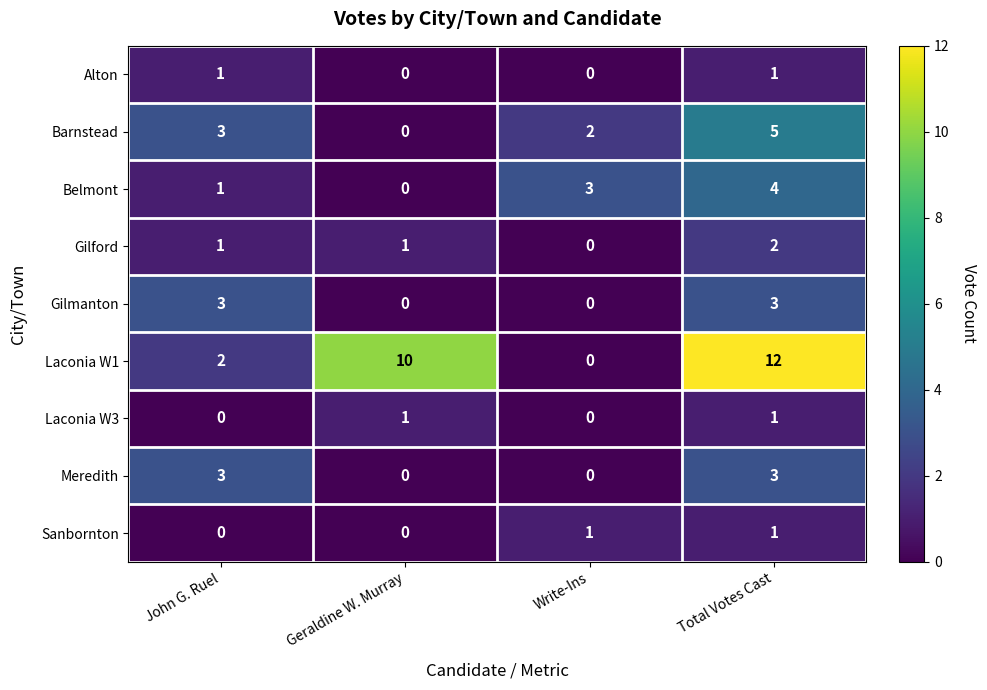

What is the sum of the Laconia W1 values at Geraldine W. Murray and John G. Ruel?

12